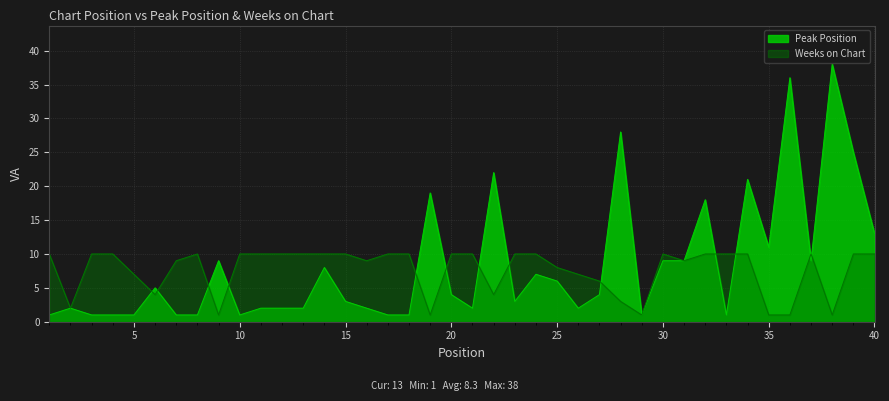

Where do Weeks on Chart and Peak Position first cross each other?

5 and 6